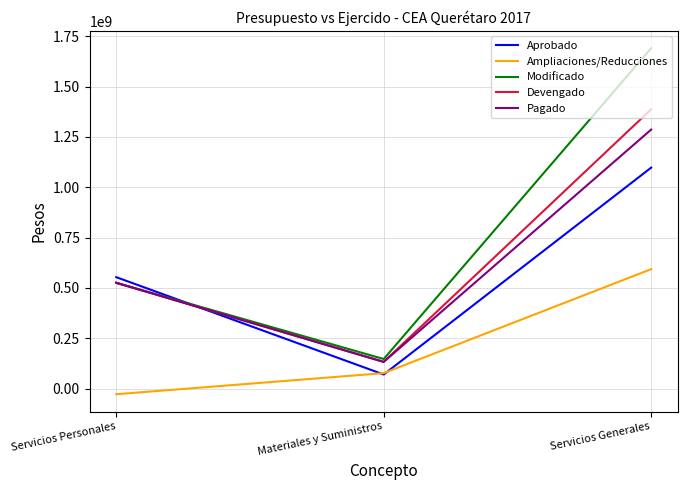

The value of Ampliaciones/Reducciones at Servicios Generales is 593166177.2. True or false?

True